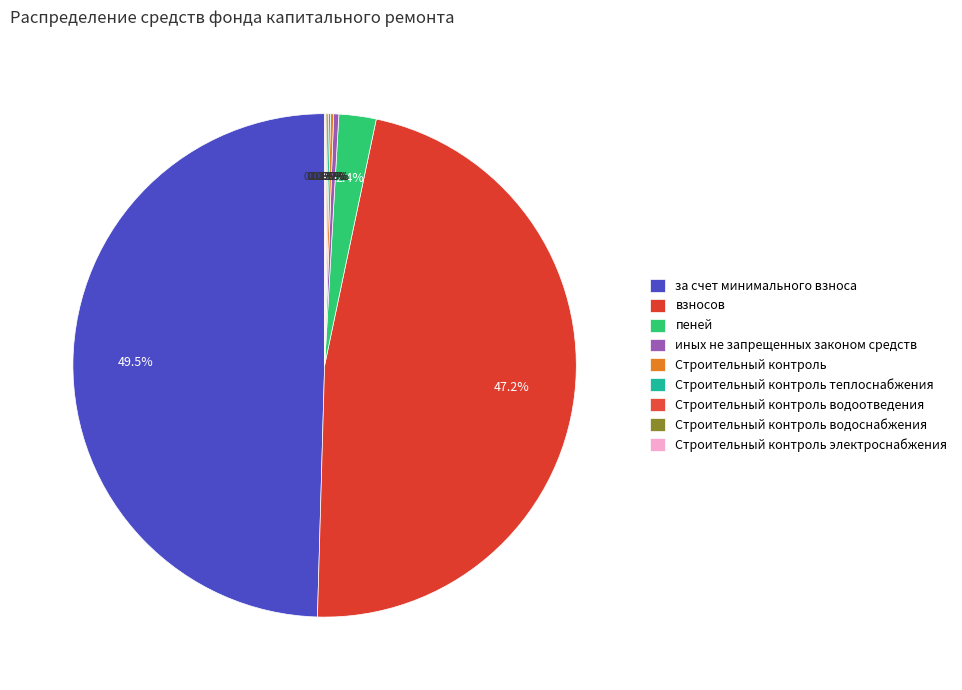

True or false: Строительный контроль водоснабжения accounts for 0% of the total.

True